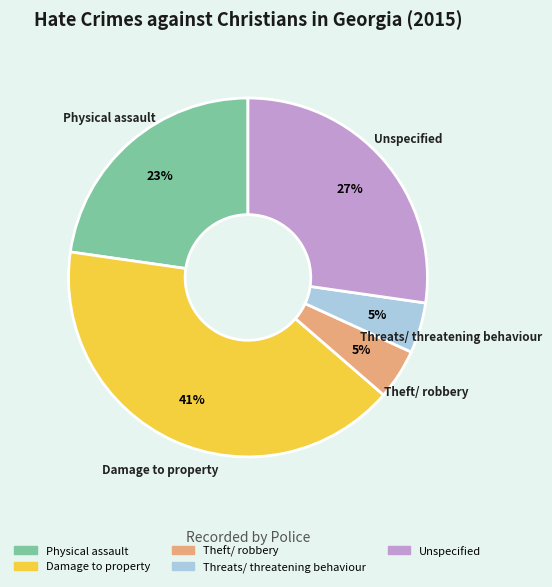

How many segments does this pie chart have?

5